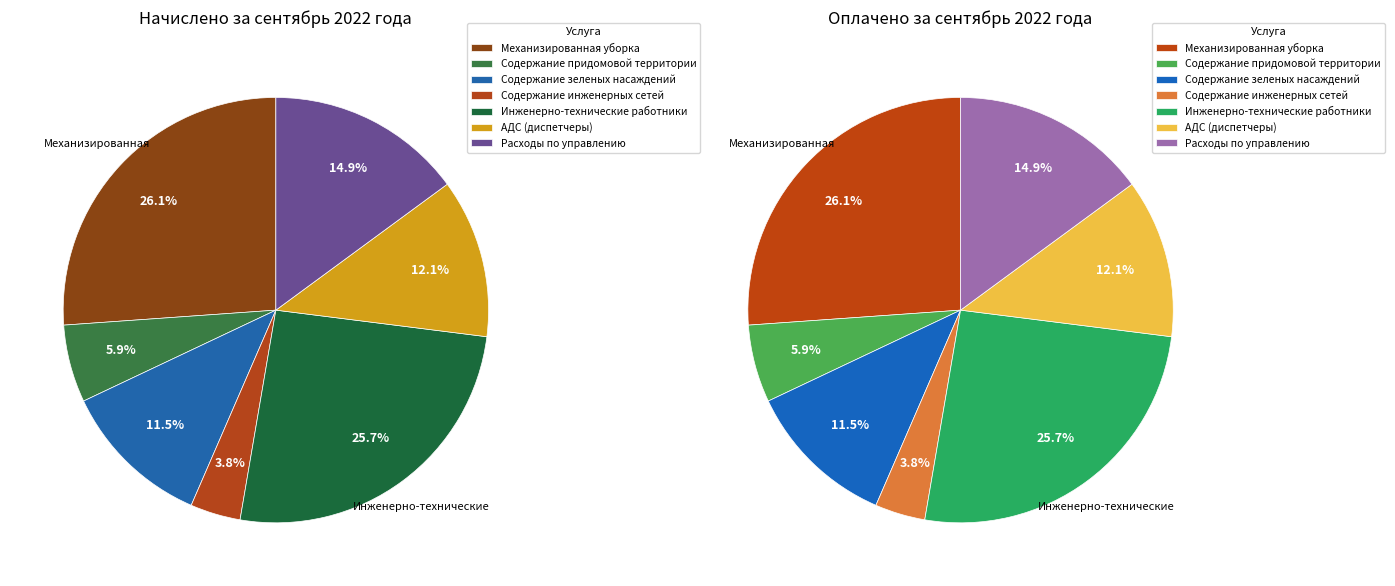

What is the change in value from Инженерно-технические работники to АДС (диспетчеры)?

-34209.0